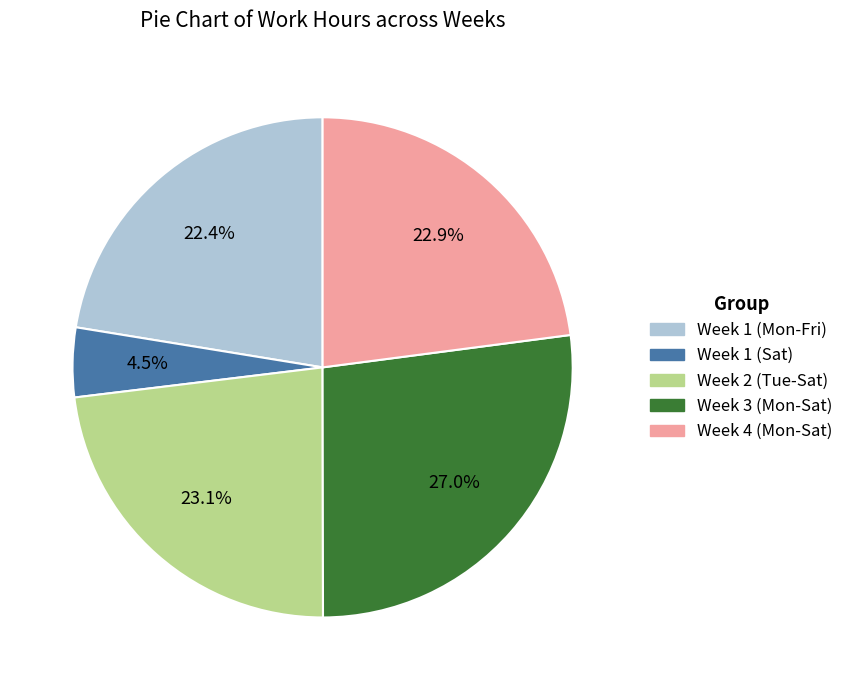

Which has a higher value, Week 3 (Mon-Sat) or Week 4 (Mon-Sat)?

Week 3 (Mon-Sat)